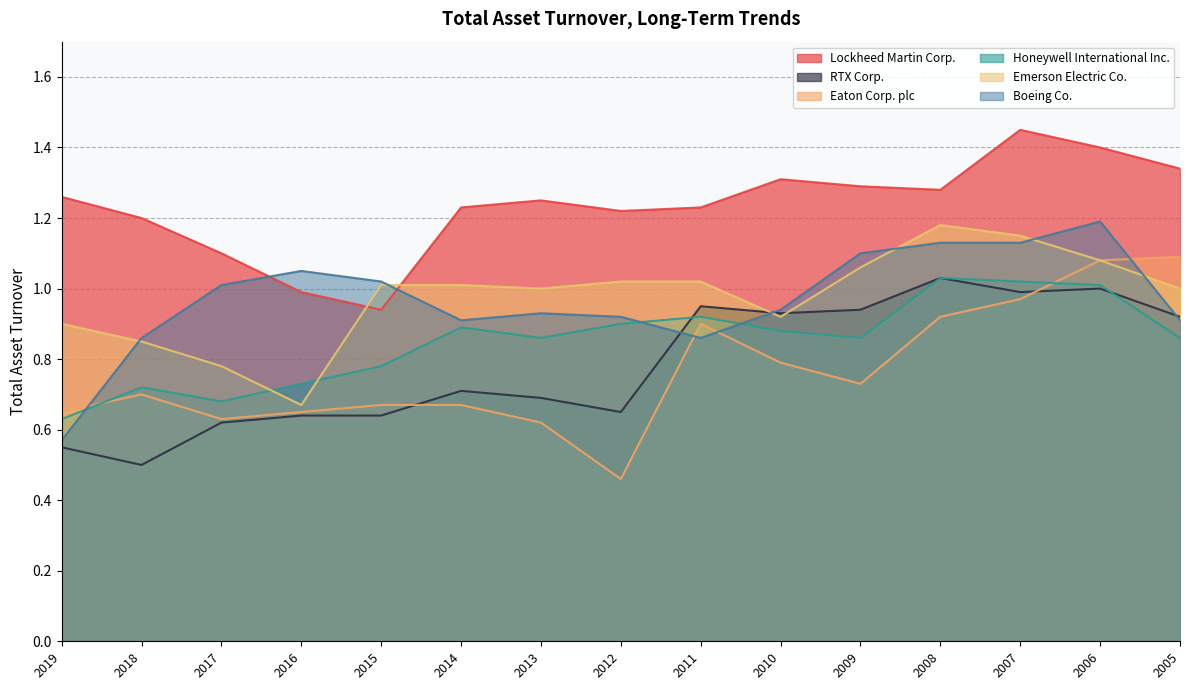

What is the value of the RTX Corp. point at the 9th from the left?

0.9